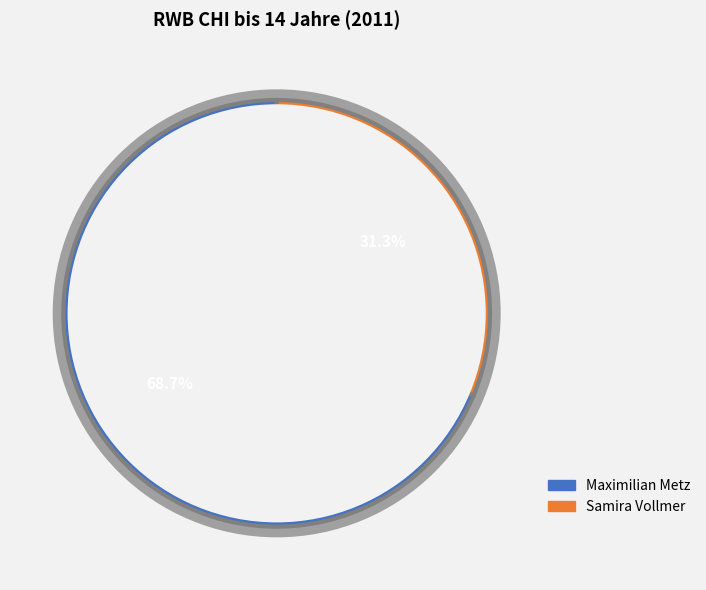

Approximately how many times larger is the value at Maximilian Metz compared to Samira Vollmer?

2.2